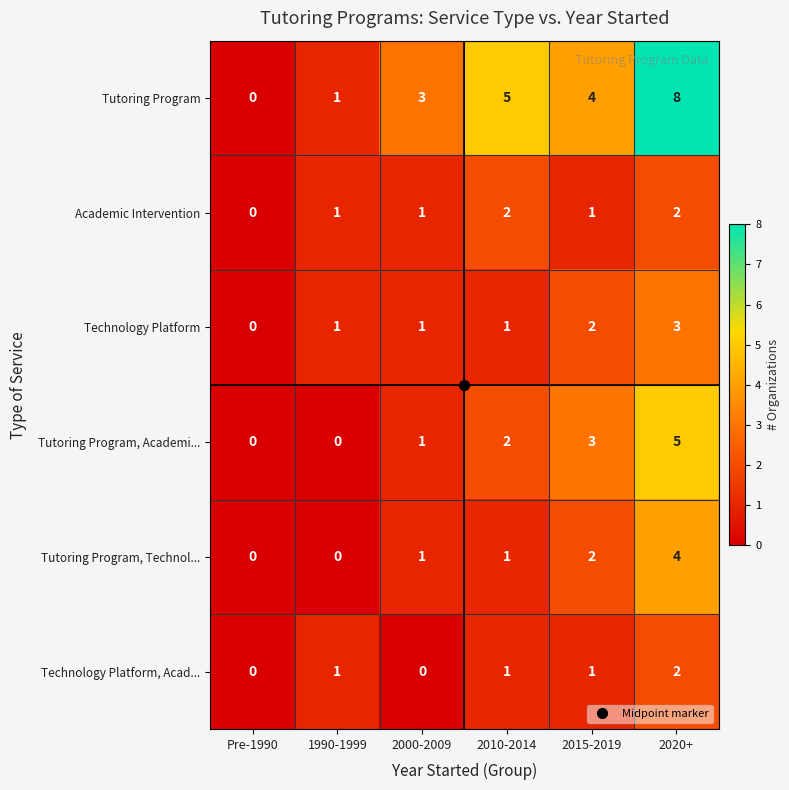

Which series has the widest spread of values?

Tutoring Program